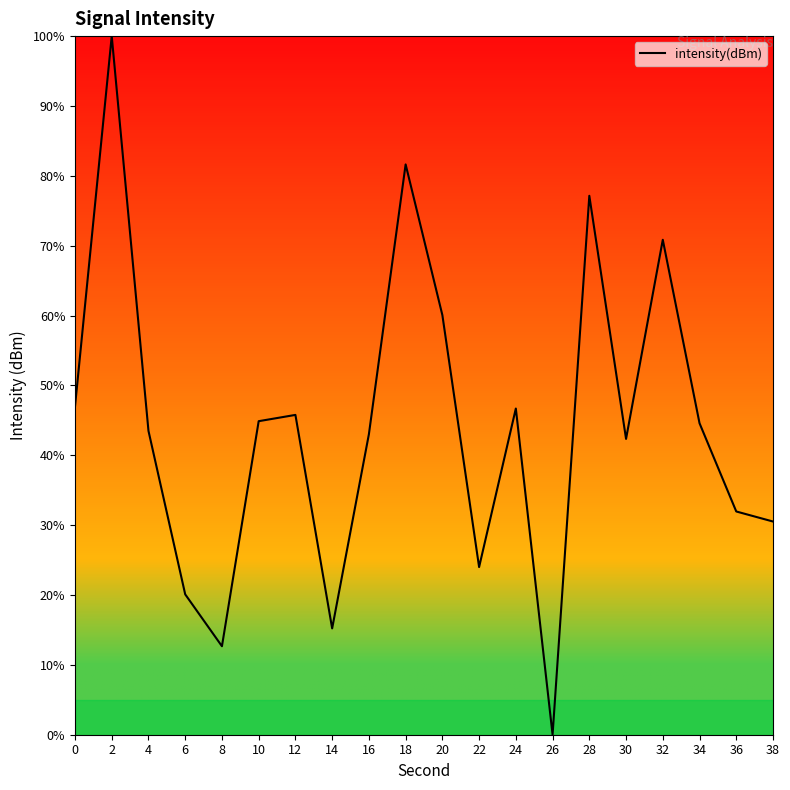

True or false: there are more than 1 points higher than both neighbors.

True